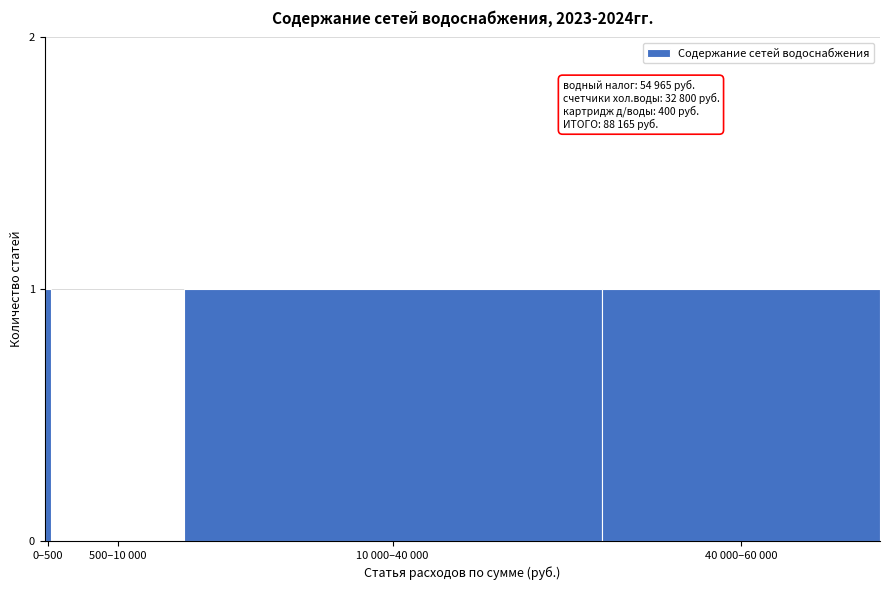

Reading left to right, transcribe all the data shown in this chart.

0–500=1	500–10 000=0	10 000–40 000=1	40 000–60 000=1